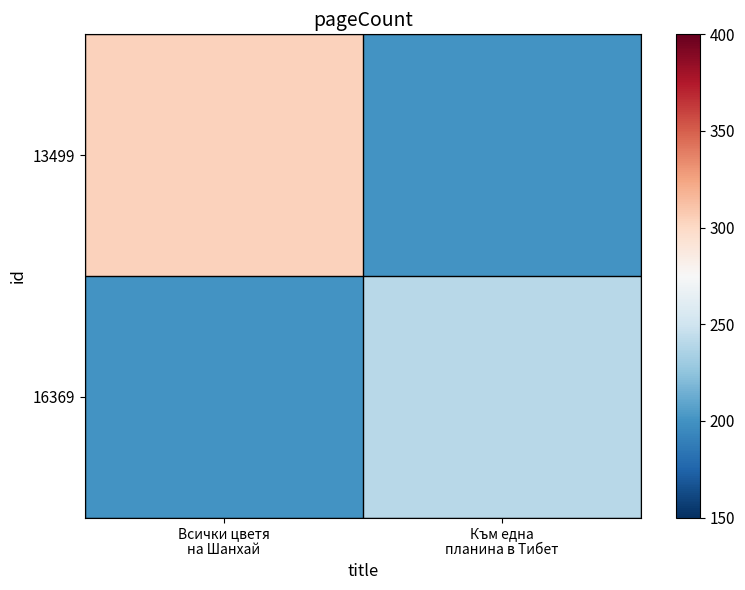

Count the number of data series in this chart.

2